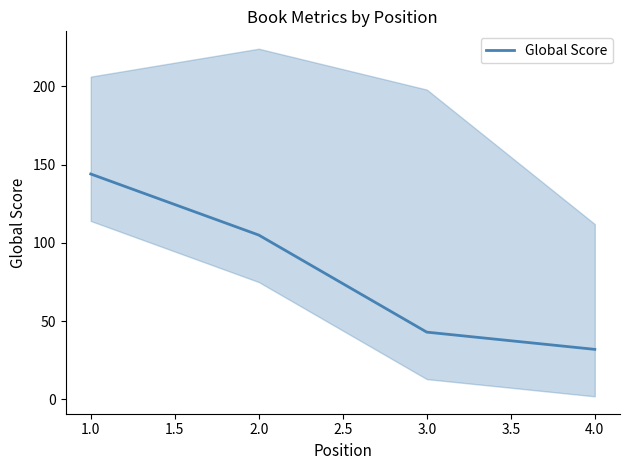

List the labels in order of Global Score value, smallest first.

4.0, 3.0, 2.0, 1.0